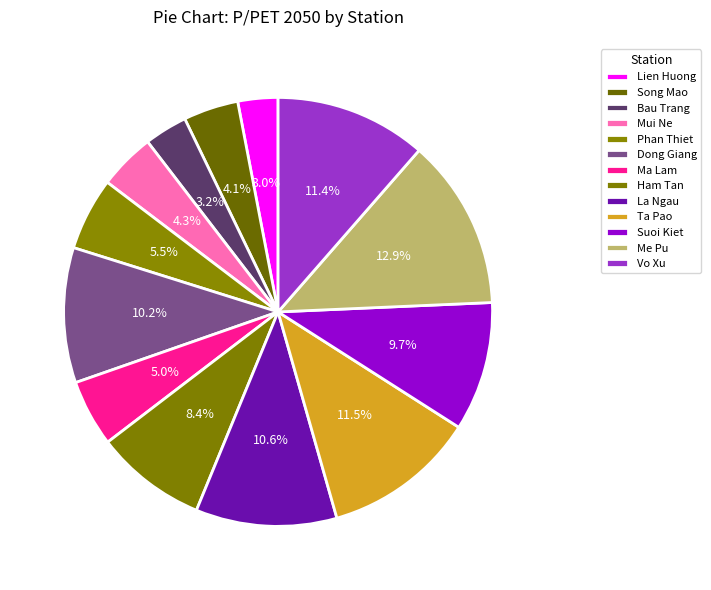

How many slices are in this pie chart?

13